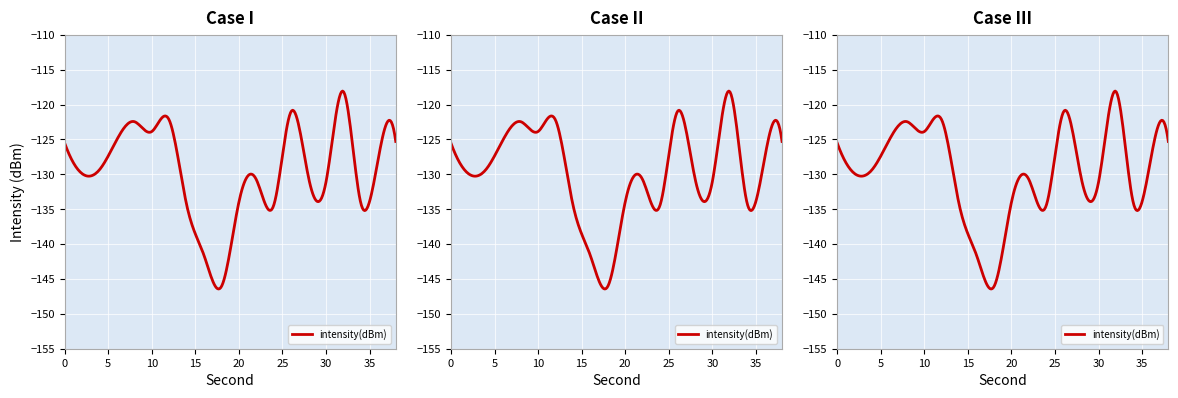

What is the value of the 12th point from the left?

-130.8